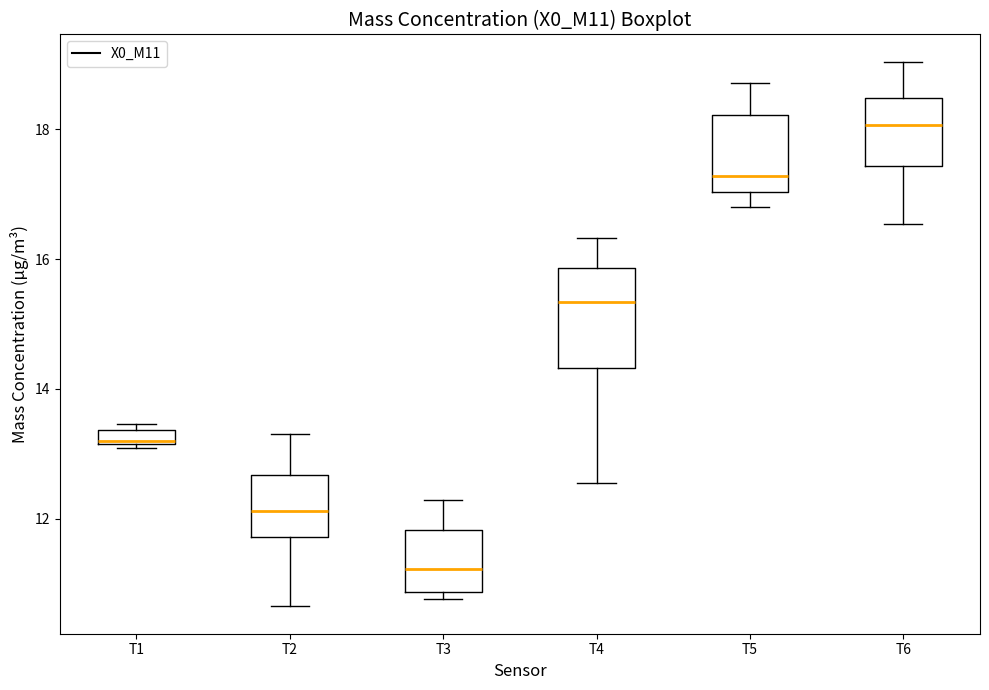

Which box's median line is the highest?

T6